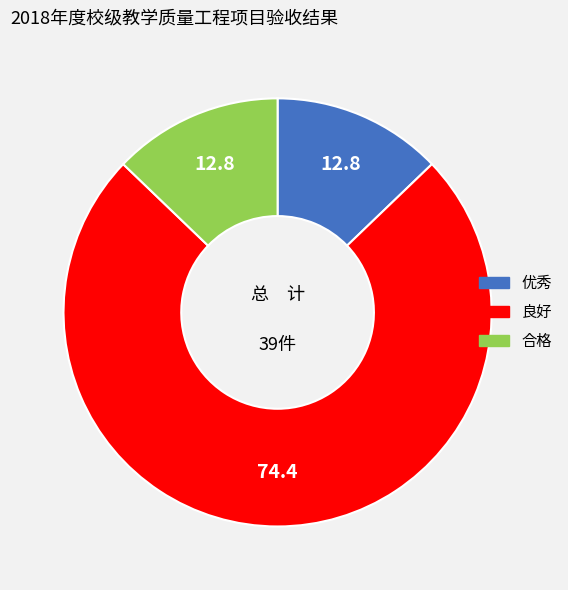

Does any single category account for the majority?

Yes